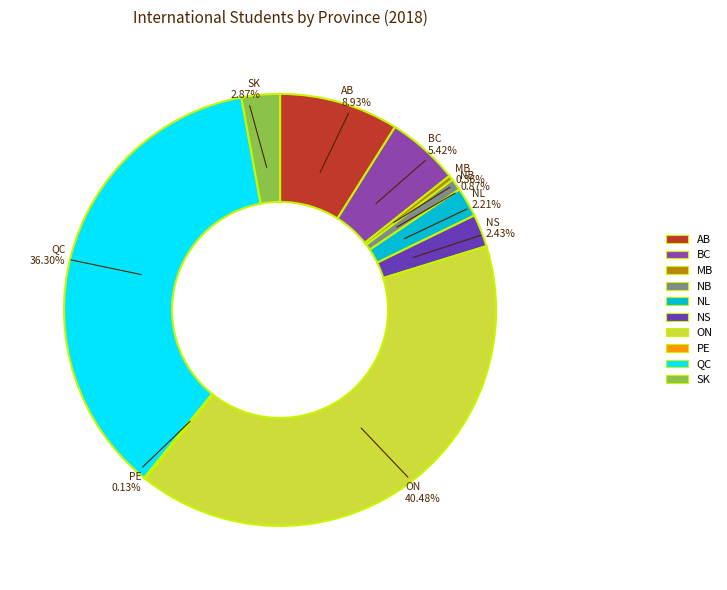

The BC slice represents 5% of the pie. True or false?

True